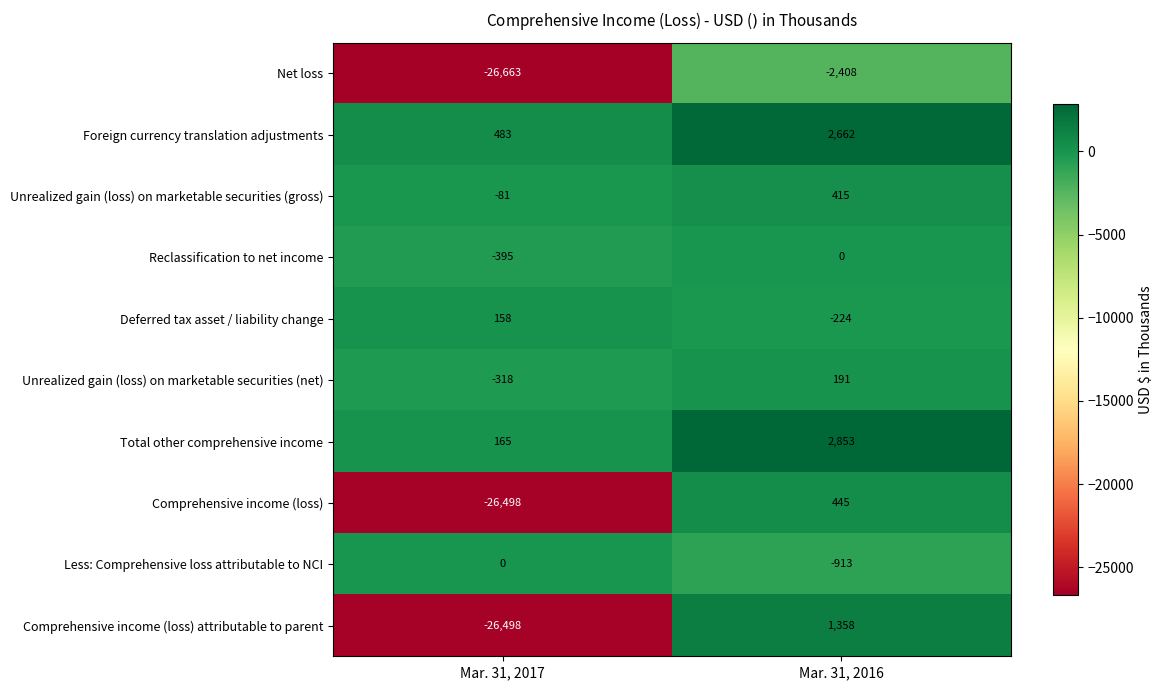

What is the difference between the Deferred tax asset / liability change values at Mar. 31, 2016 and Mar. 31, 2017?

382